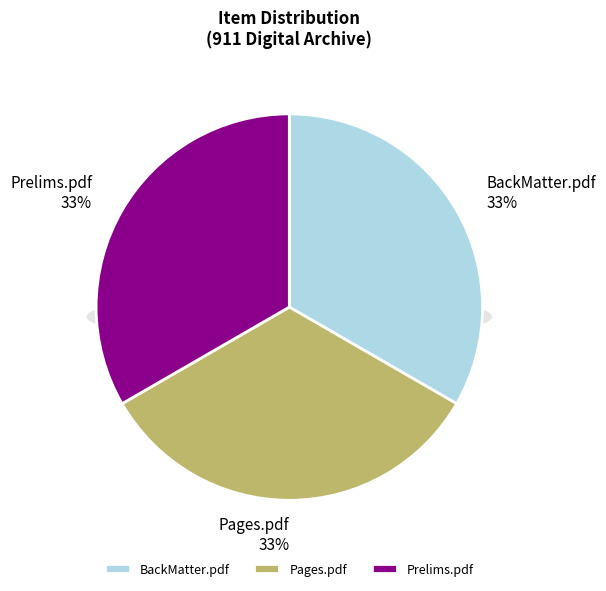

Is it true that Pages.pdf is 23% of the pie?

False